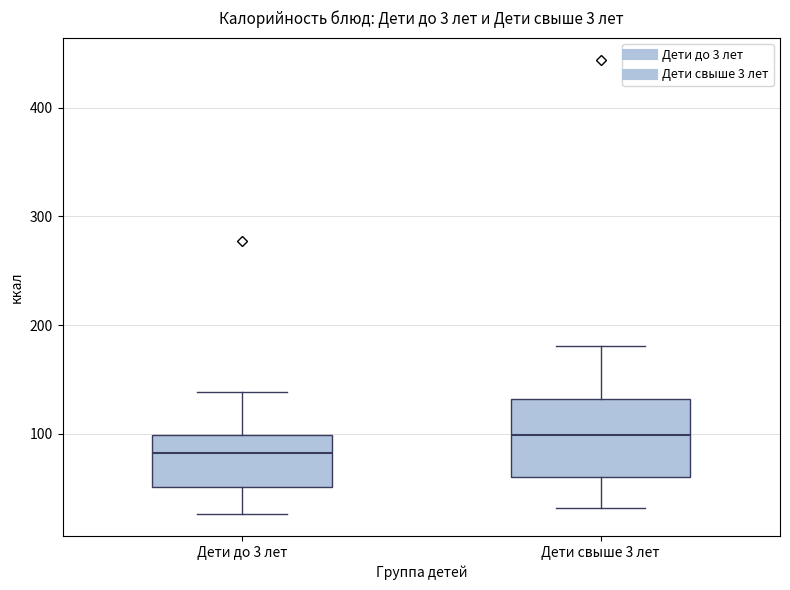

Which box is the tallest, from its lower edge to its upper edge?

Дети свыше 3 лет